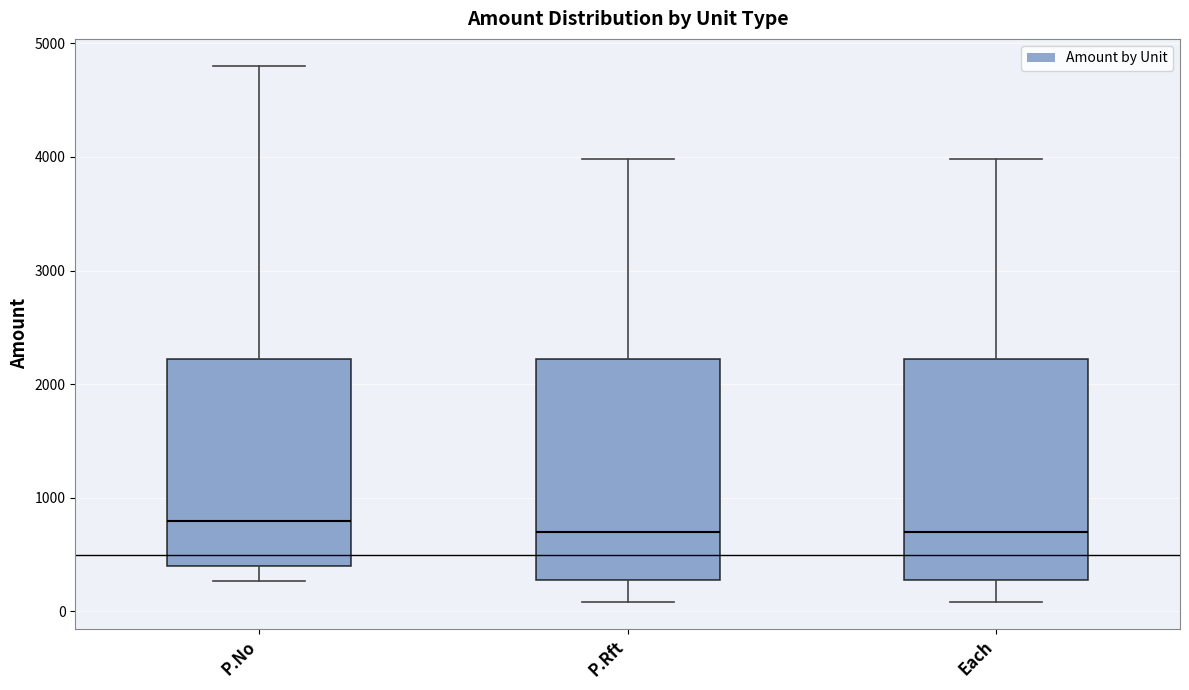

Where is the lower edge of the box for Each on the y-axis? The values are not printed on the chart, so give them approximately, as read against the axis.

300